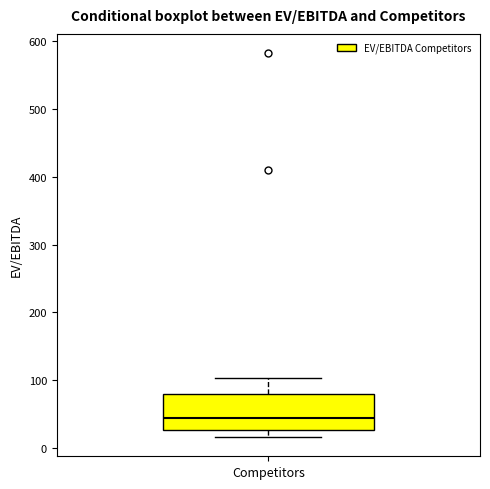

Where does the median line of the box for Competitors sit on the y-axis? The values are not printed on the chart, so give them approximately, as read against the axis.

40